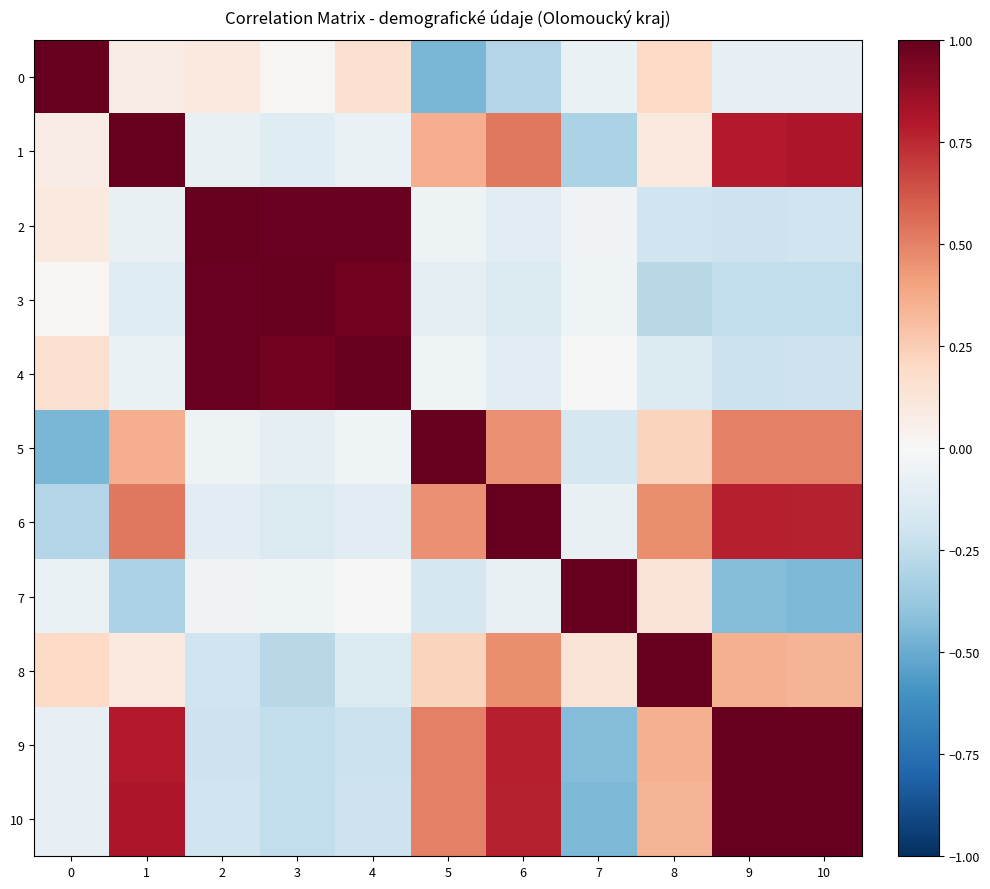

Which series has the largest total across all categories?

6